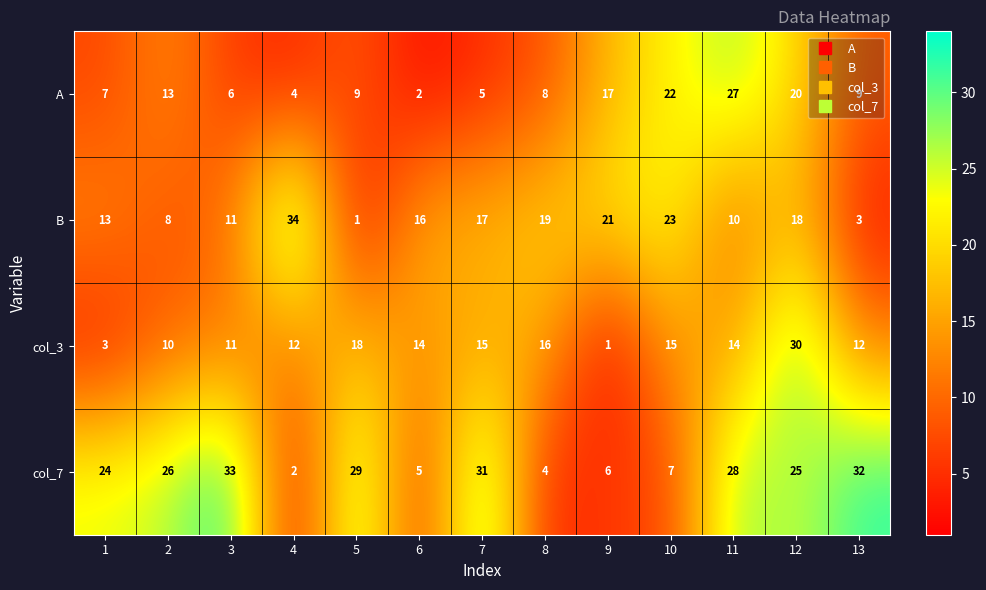

Rank the series at 8 from lowest to highest value.

col_7, A, col_3, B